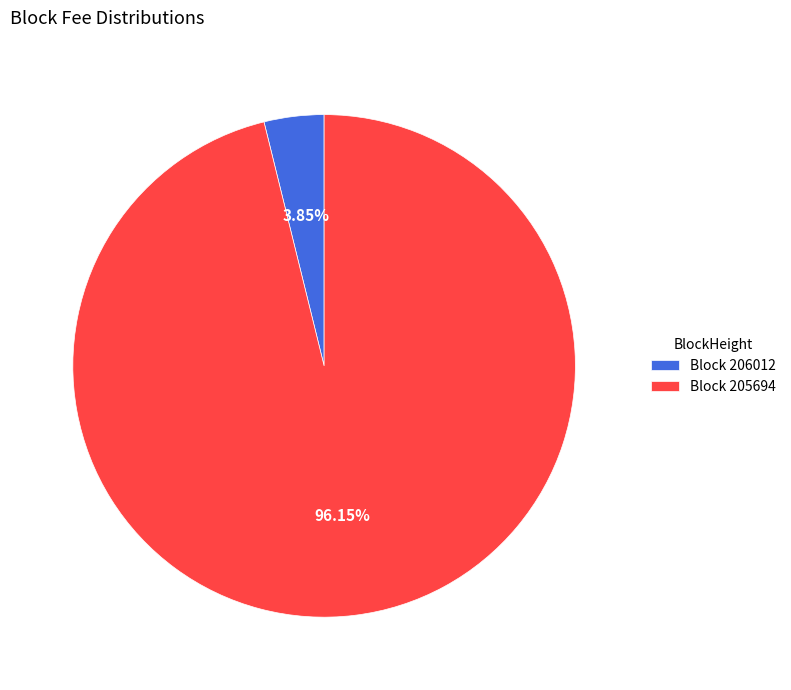

Is the sum of Block 205694 and Block 206012 greater than half?

Yes